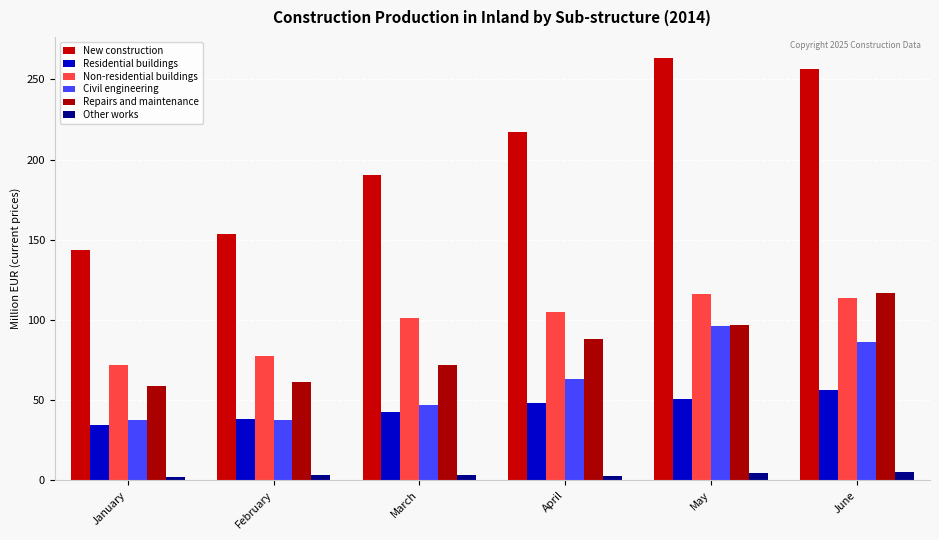

Which series has the largest total across all categories?

New construction